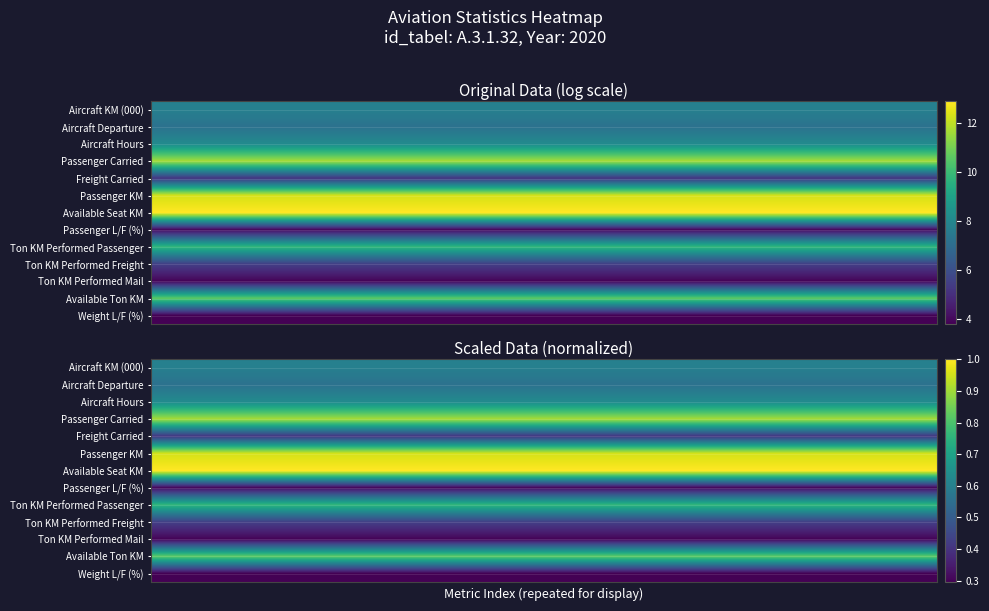

List the series in order of their peak value, lowest first.

Weight L/F (%), Ton KM Performed Mail, Passenger L/F (%), Freight Carried, Ton KM Performed Freight, Aircraft Departure, Aircraft KM (000), Aircraft Hours, Ton KM Performed Passenger, Available Ton KM, Passenger Carried, Passenger KM, Available Seat KM